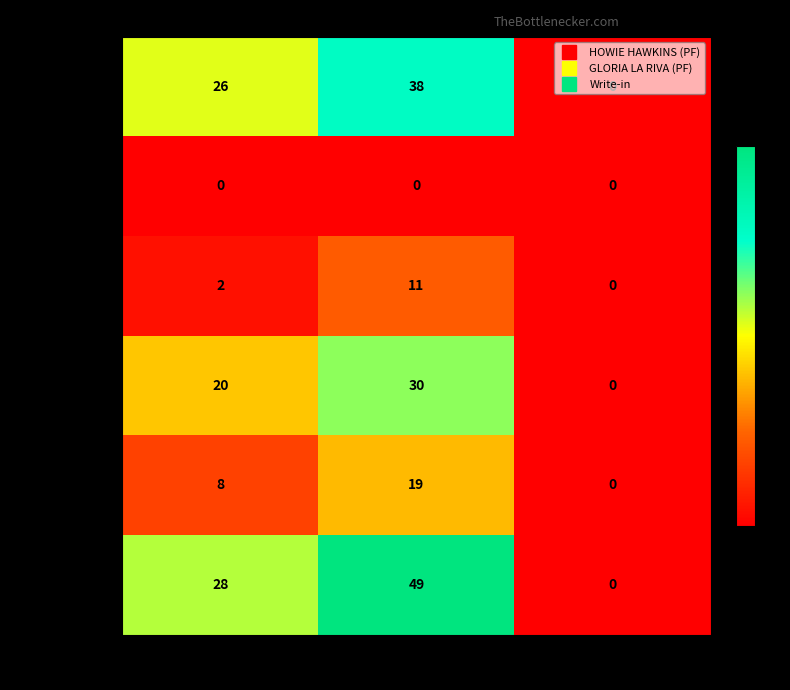

List the series in order of their overall mean, lowest first.

13TH CONG, 14TH CONG, 19TH ASMBLY, 17TH ASMBLY, 12TH CONG, Electionwide